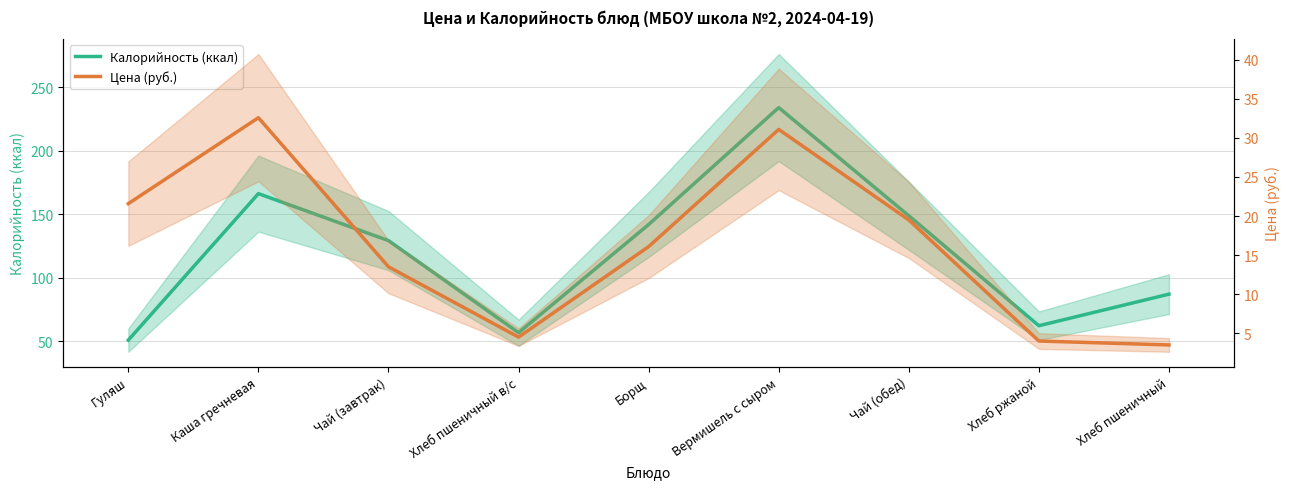

What position from the right is Хлеб ржаной?

2